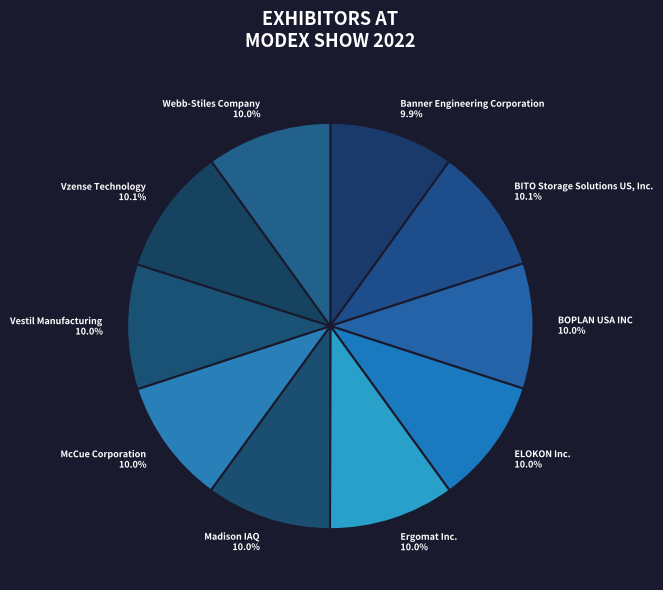

What portion of the pie excludes BITO Storage Solutions US, Inc.?

89.9%